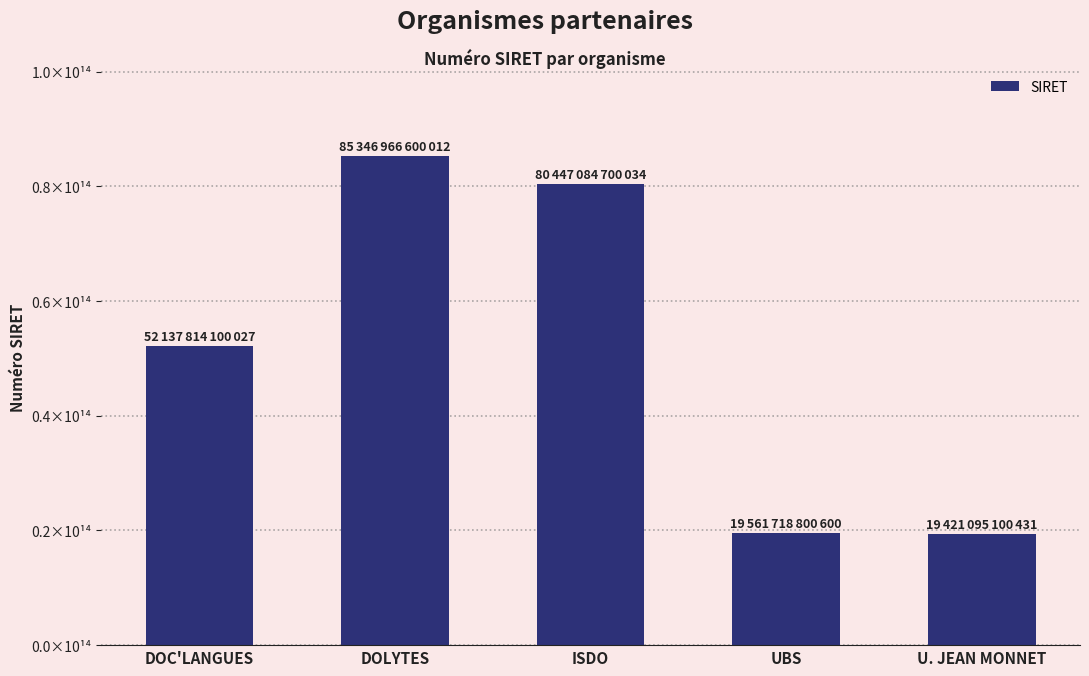

Does the chart contain any negative values?

No